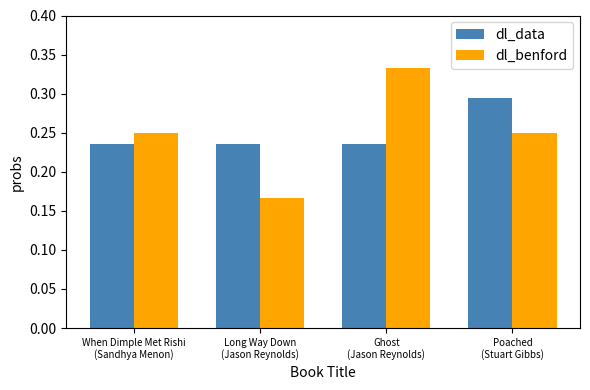

What is the spread (max minus min) of values at Ghost
(Jason Reynolds)?

0.1